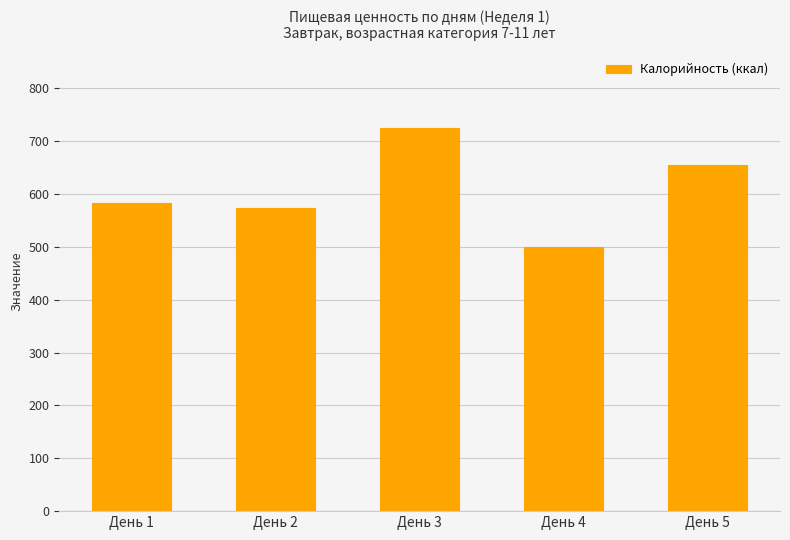

The chart shows a value of 655.7 at День 5. True or false?

True